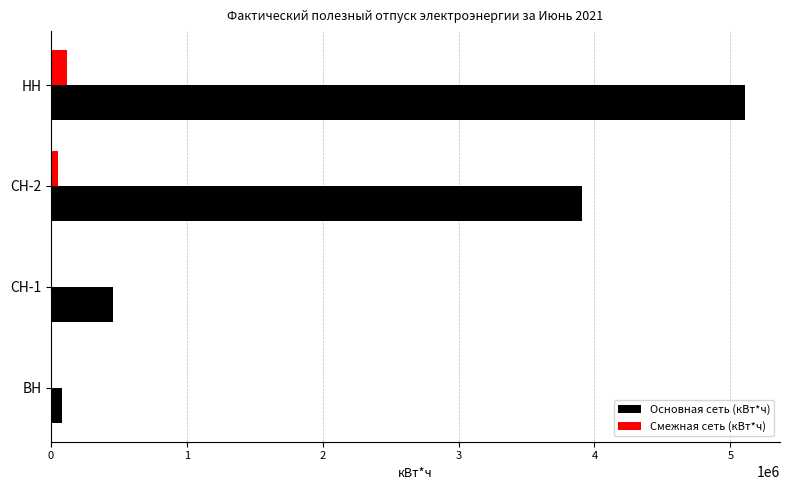

Which series changed the most between ВН and НН?

Основная сеть (кВт*ч)